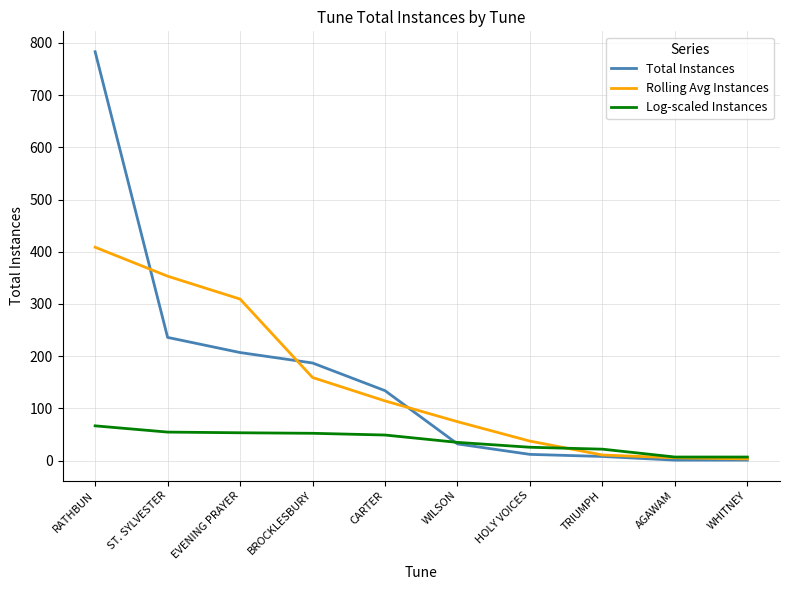

At which category is the sum across all series the highest?

RATHBUN